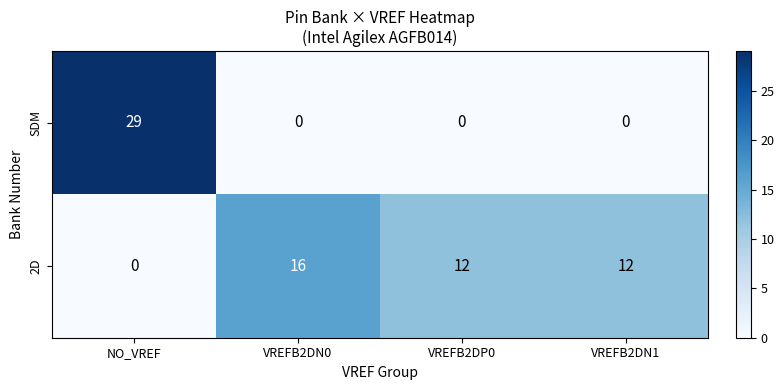

At how many categories does at least one series exceed 17?

1